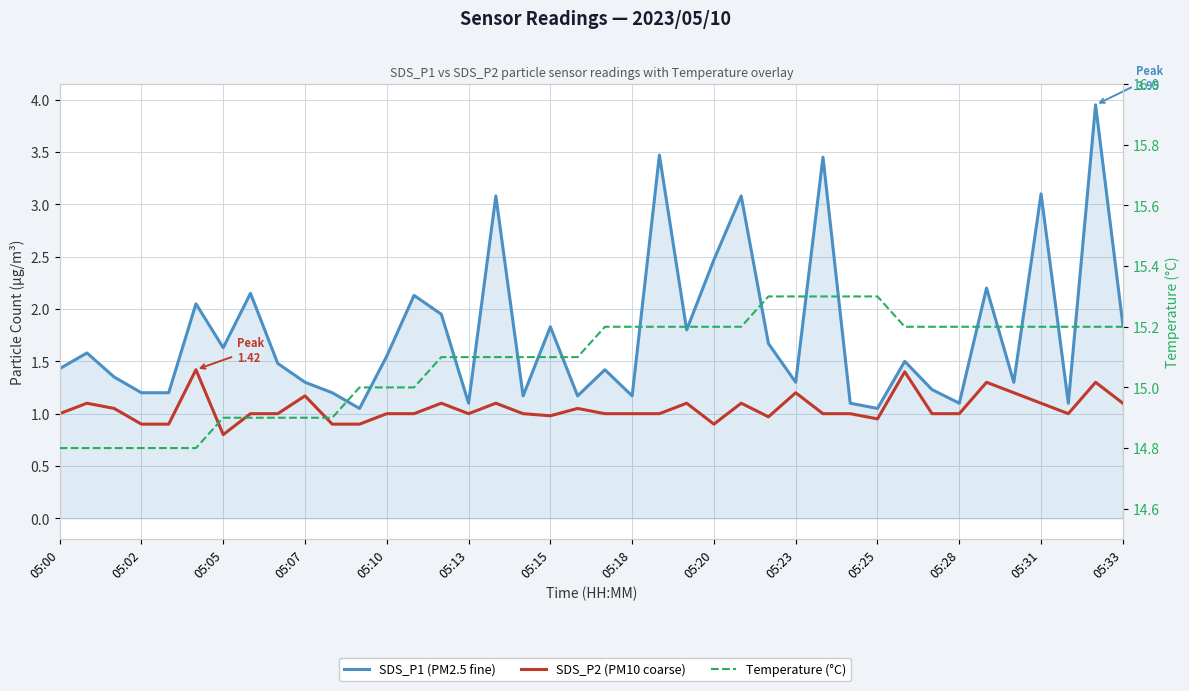

Between 29 and 34, which series saw the biggest shift?

SDS_P1 (PM2.5 fine)